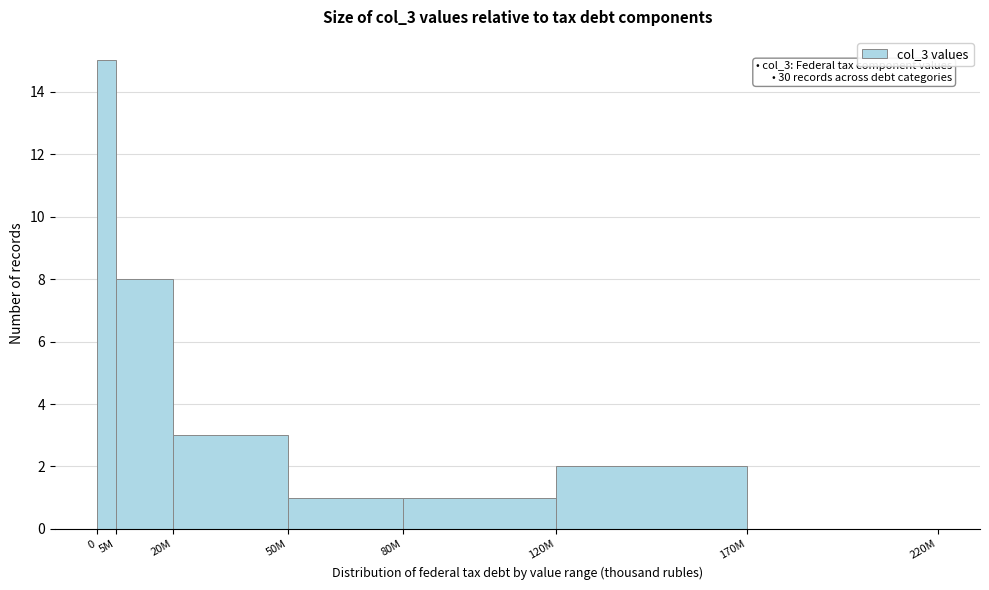

Reading right to left, extract all data points from this chart.

170M=0	120M=2	80M=1	50M=1	20M=3	5M=8	0=15